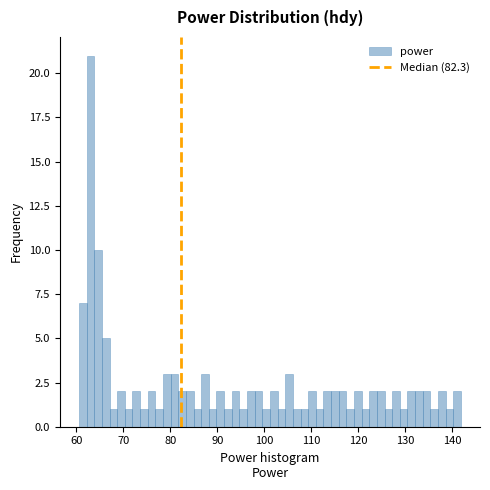

Read against the x-axis, roughly where is the centre of the tallest bar?

63